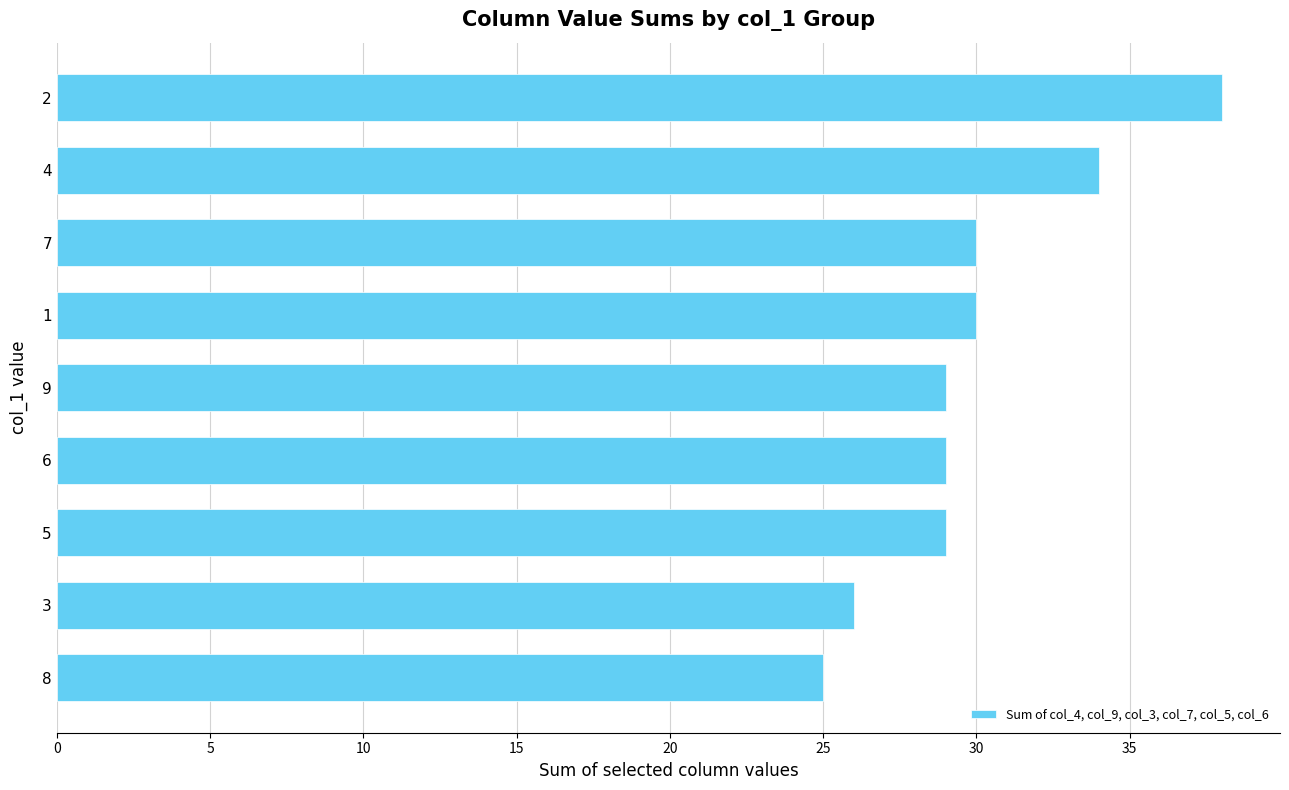

What is the difference between the maximum and minimum values?

13